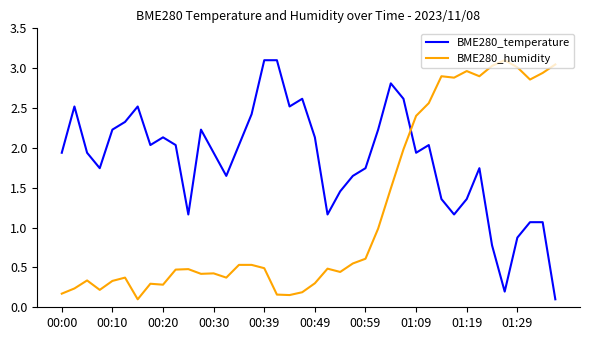

List the series in order of their overall mean, highest first.

BME280_temperature, BME280_humidity